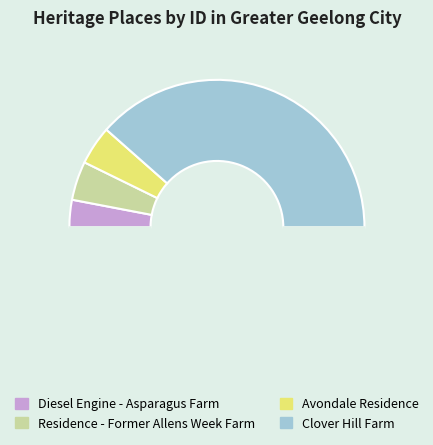

What is the smallest slice in the pie chart?

Diesel Engine - Asparagus Farm